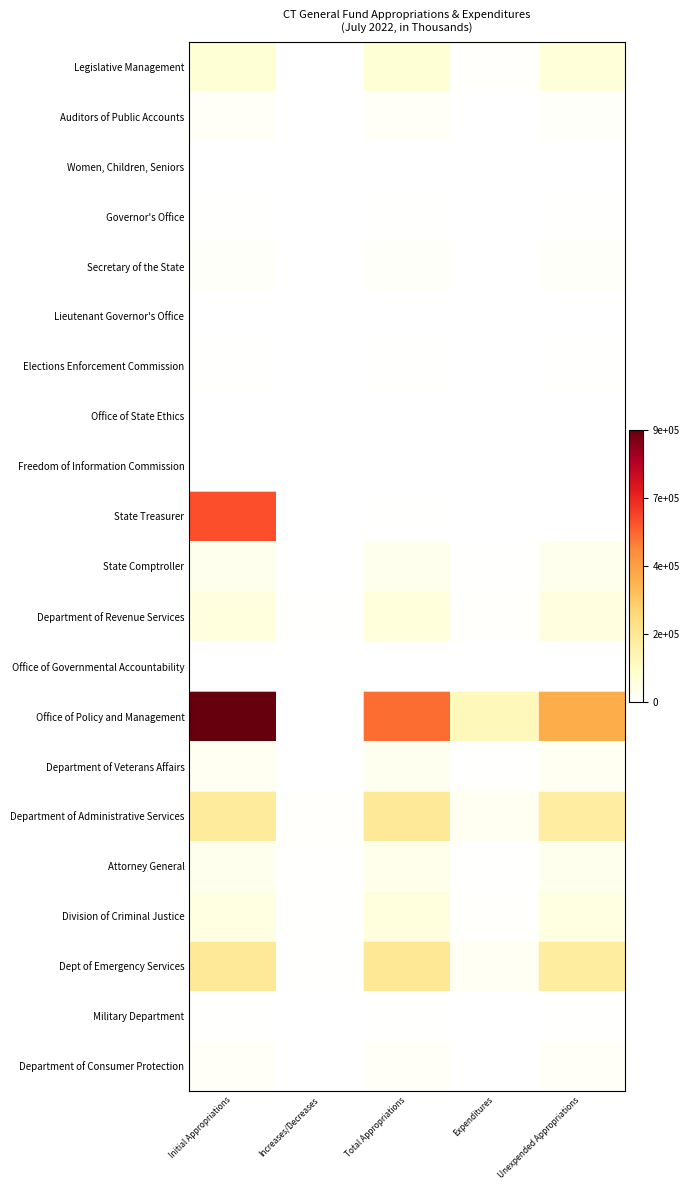

At which category is the sum across all series the highest?

Initial Appropriations